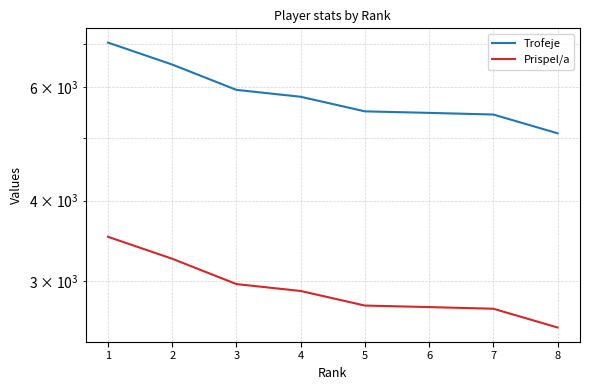

Reading left to right, transcribe all the data shown in this chart.

Trofeje: 1=7030	2=6500	3=5938	4=5794	5=5500	6=5470	7=5438	8=5086
Prispel/a: 1=3515	2=3250	3=2969	4=2897	5=2750	6=2735	7=2719	8=2543